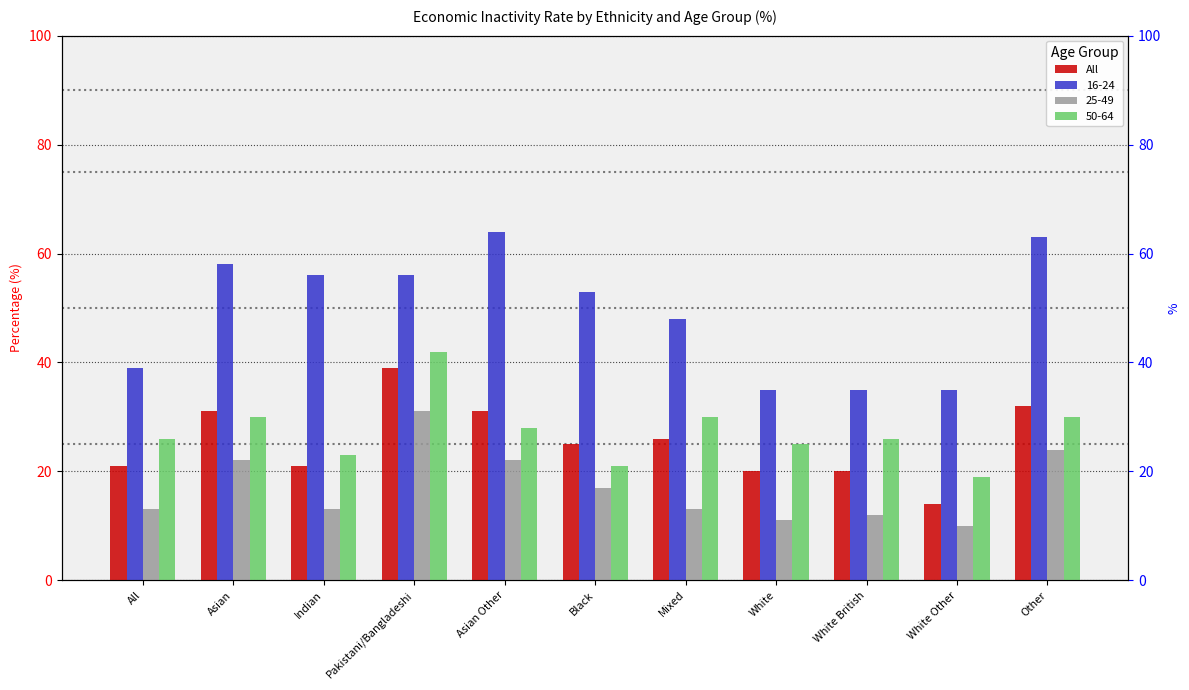

What is the change in value from Pakistani/Bangladeshi to White?

-19